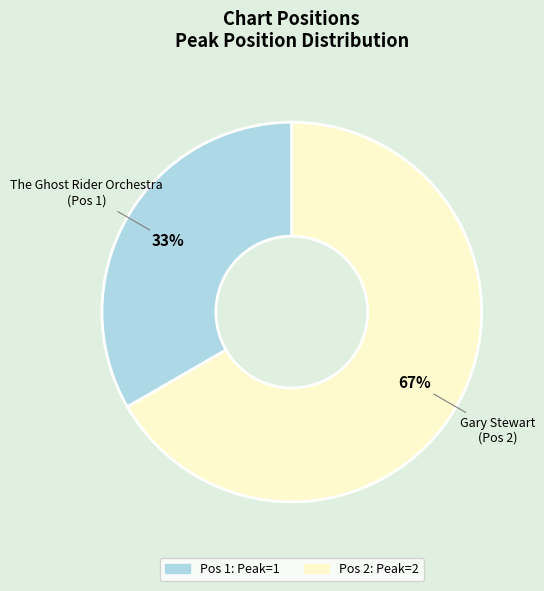

To the nearest percent, what is the average slice percentage?

50%